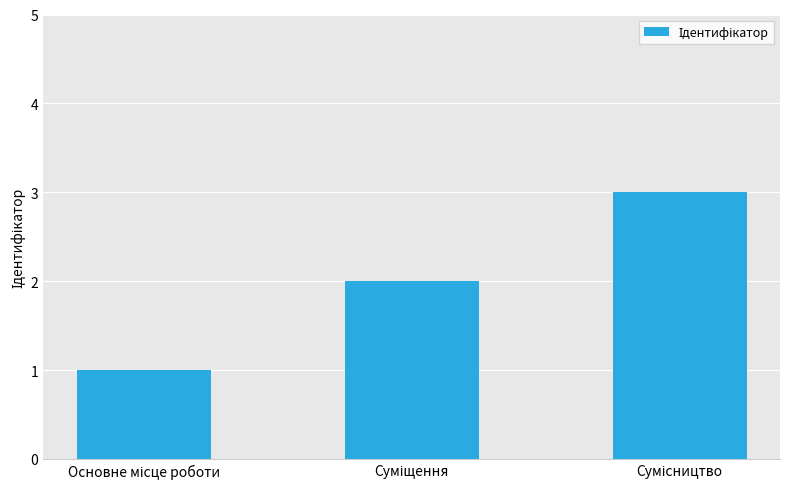

What is the maximum value shown in the chart?

3